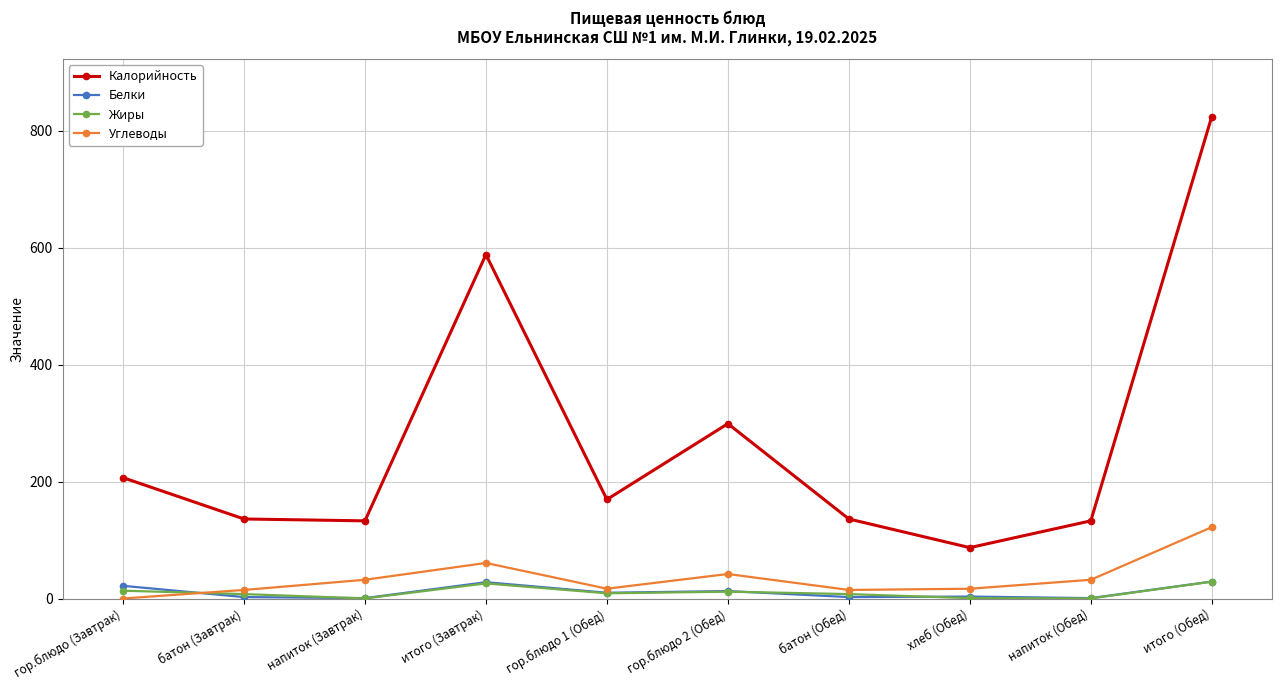

The Калорийность series shows 87.0 at хлеб (Обед). True or false?

True